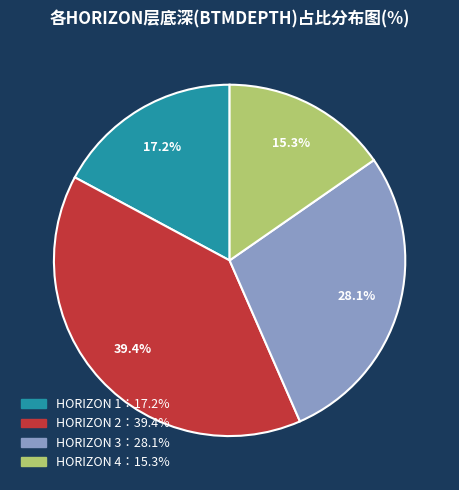

Is there any slice that represents more than half of the pie?

No